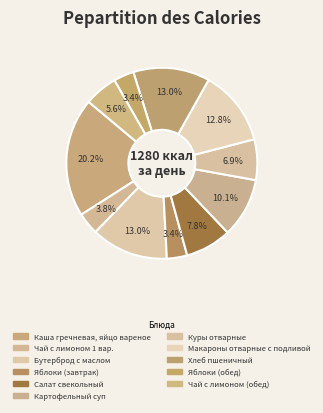

Is it true that Каша гречневая, яйцо вареное is 20% of the pie?

True